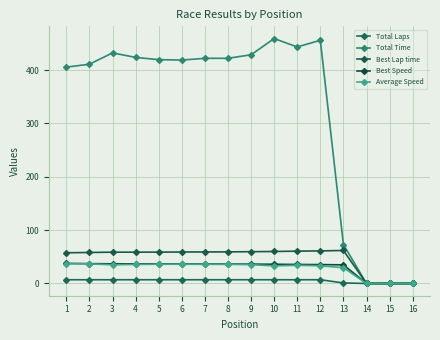

Does the chart have visible grid lines?

Yes